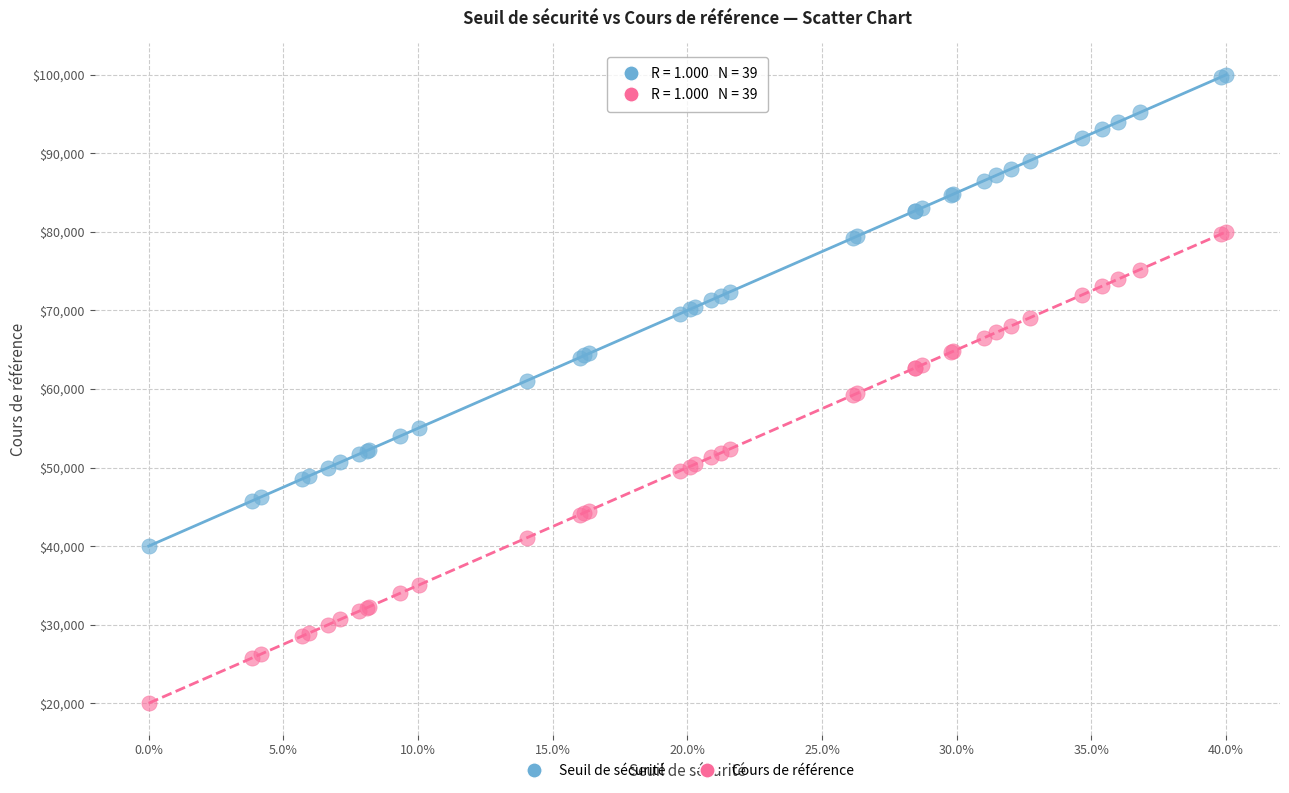

Which series reaches the maximum Y coordinate?

Seuil de sécurité